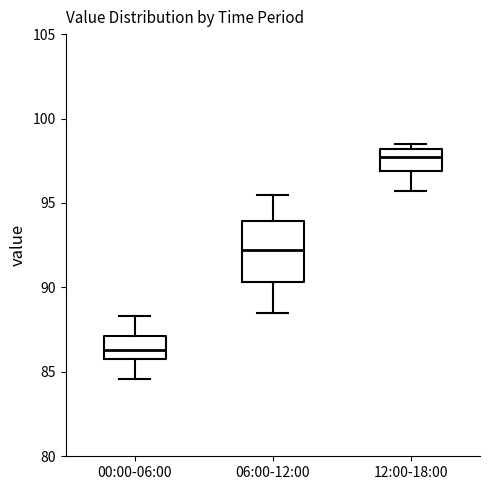

Comparing the boxes themselves (not the whiskers), which one is the tallest?

06:00-12:00